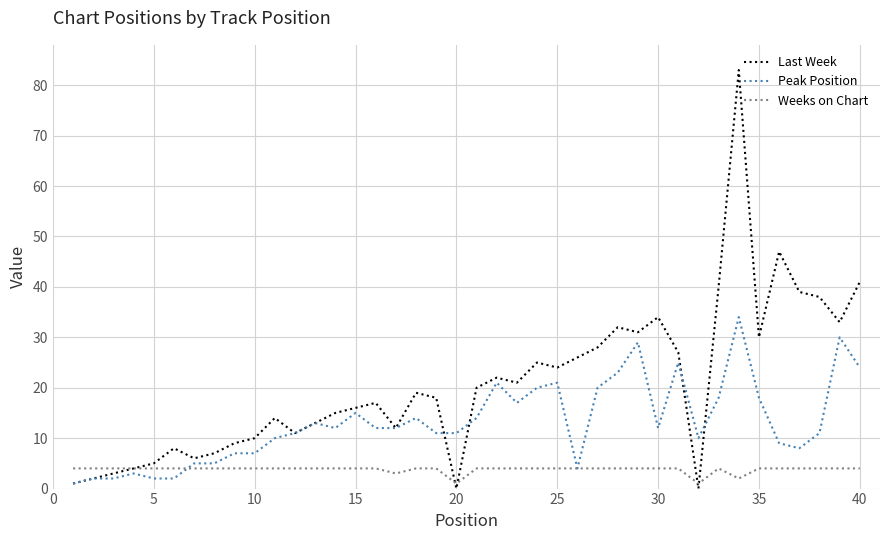

Which series has the largest total across all categories?

Last Week